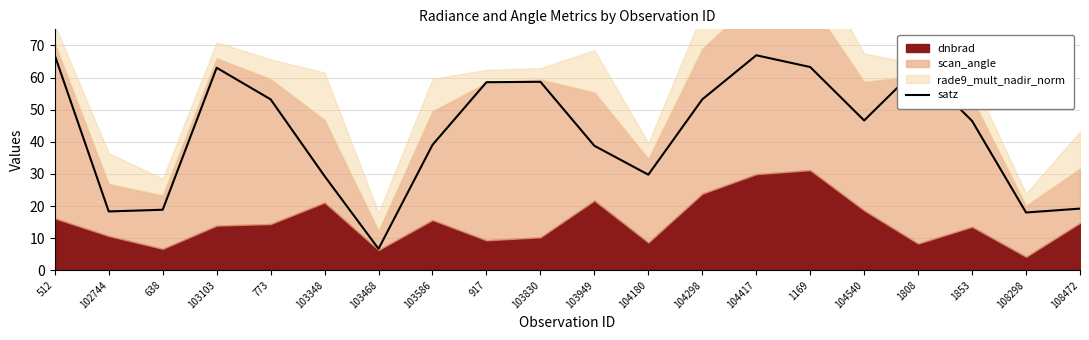

What position from the left is 1853?

18